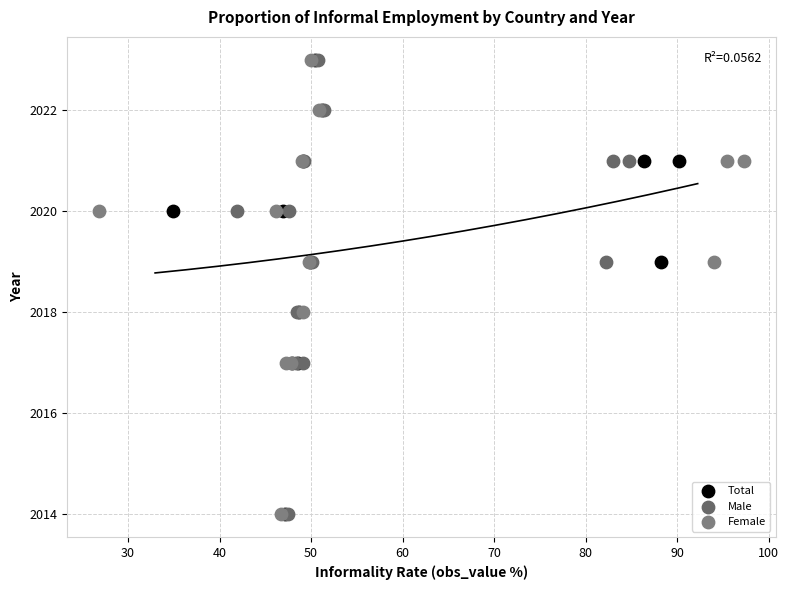

What are all the series names shown in the legend?

Total, Male, Female